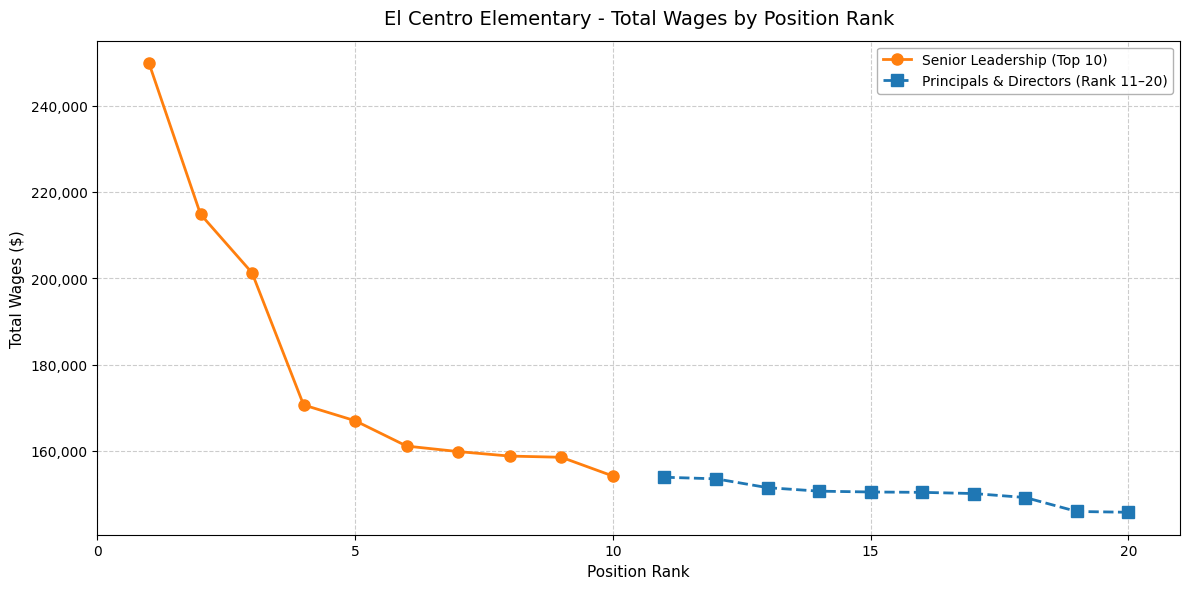

True or false: Principals & Directors (Rank 11–20) and Senior Leadership (Top 10) intersect in this chart.

False